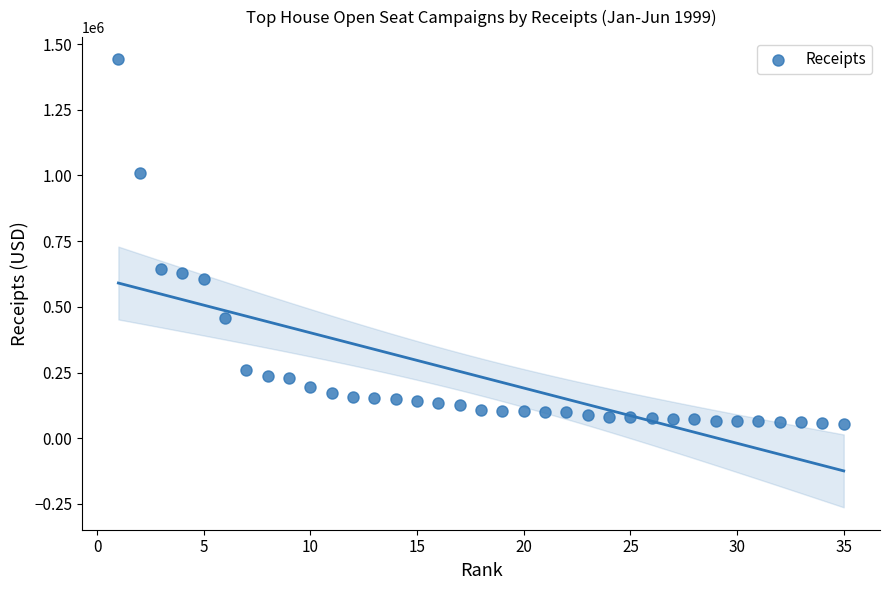

What is the range of X values (max minus min)?

34